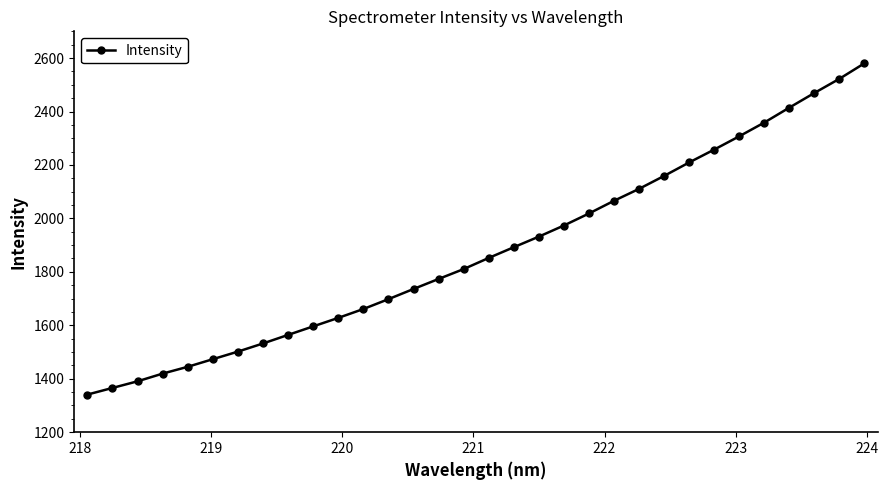

What is the value of the 7th point from the left?

1501.6